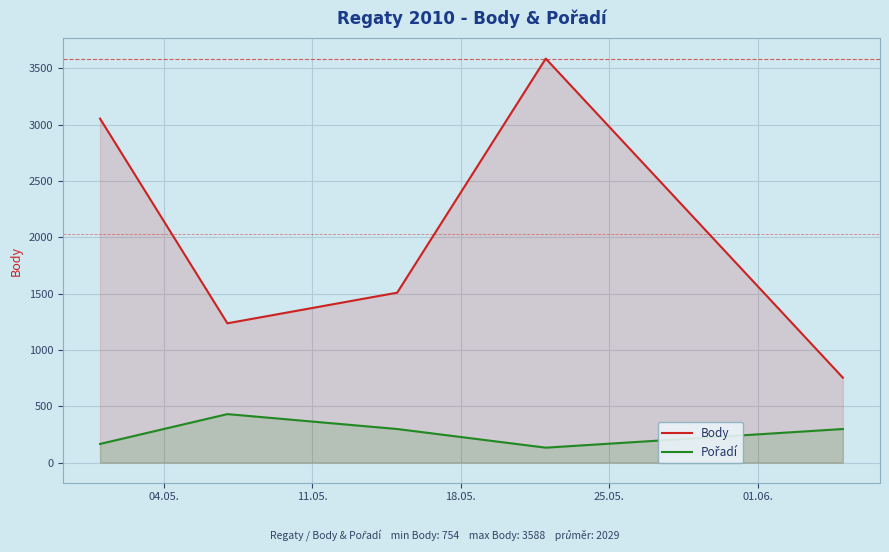

Which series has the widest spread of values?

Body